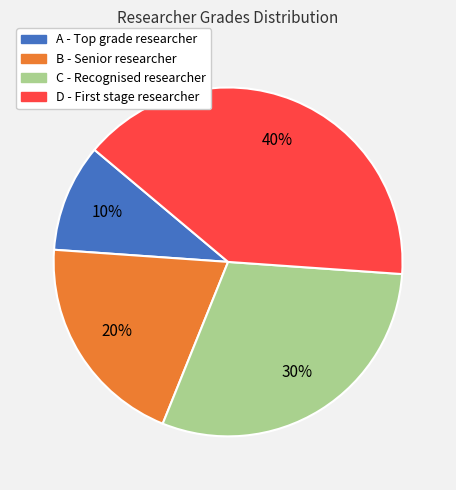

Does B account for over 50% of the chart?

No